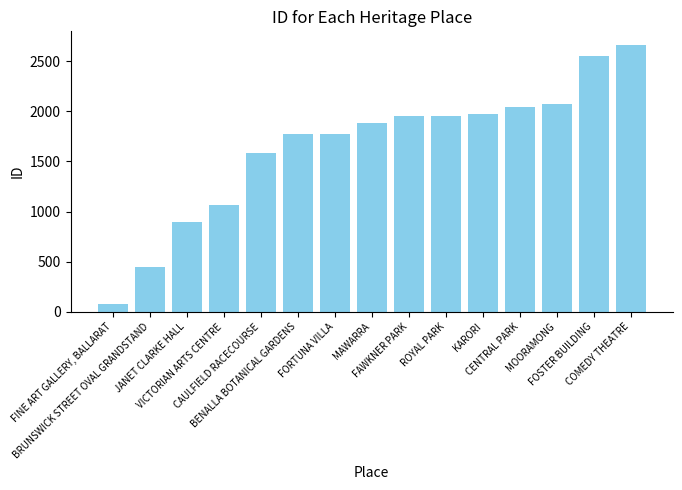

What position from the left is FOSTER BUILDING?

14